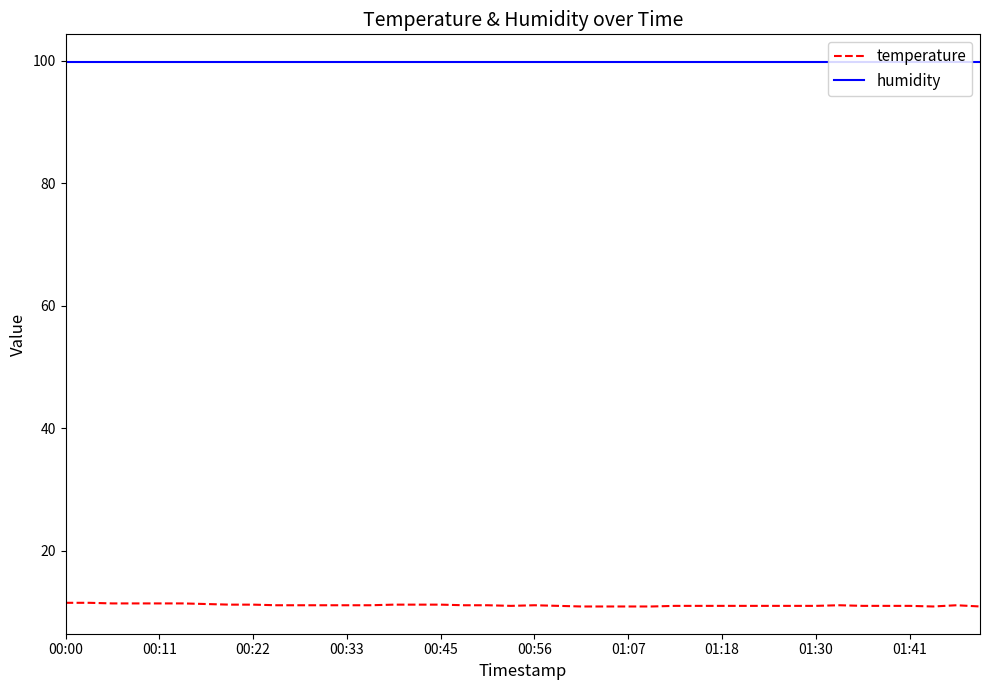

Which series has the widest spread of values?

temperature